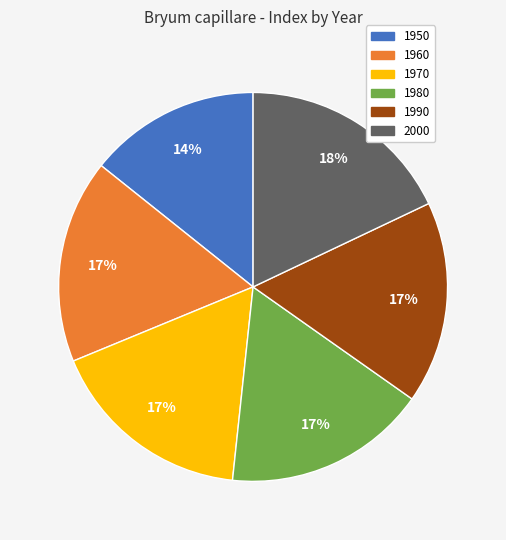

What percentage is the 1980 slice, to the nearest percent?

17%